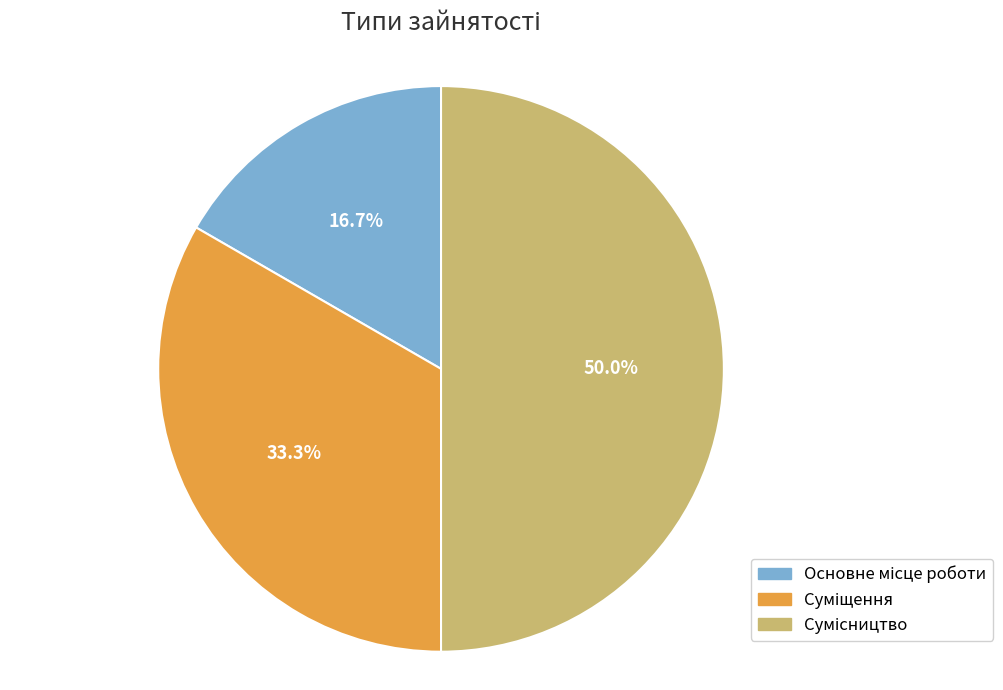

To the nearest percent, what percentage of the pie is Суміщення?

33%